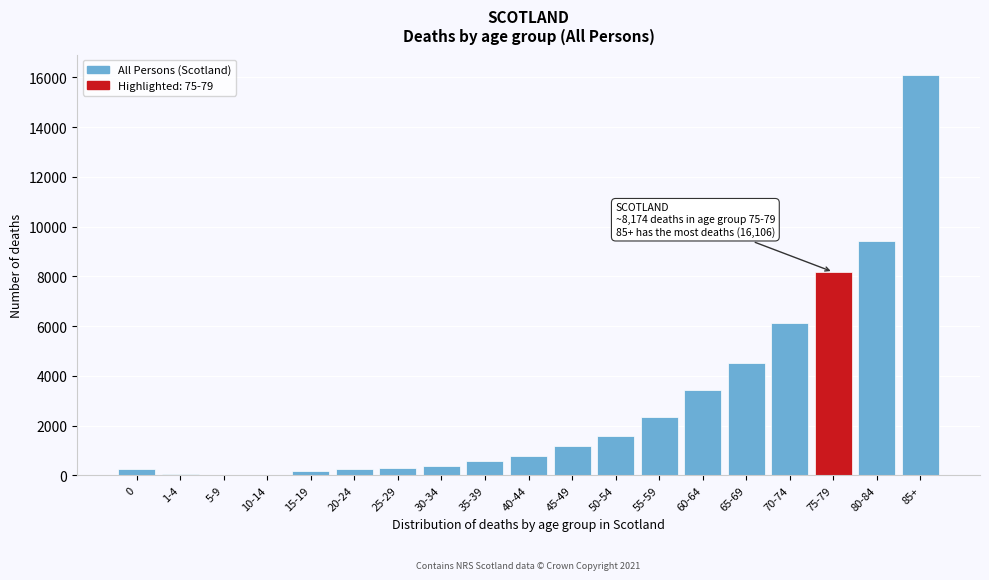

Which label corresponds to the largest value in the chart?

85+